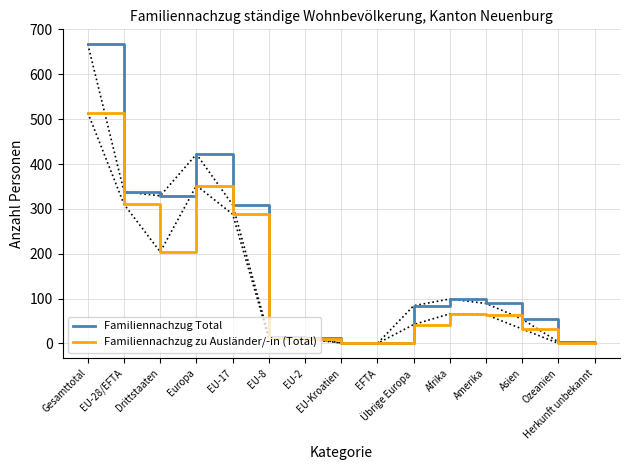

Which series has the largest total across all categories?

Familiennachzug Total